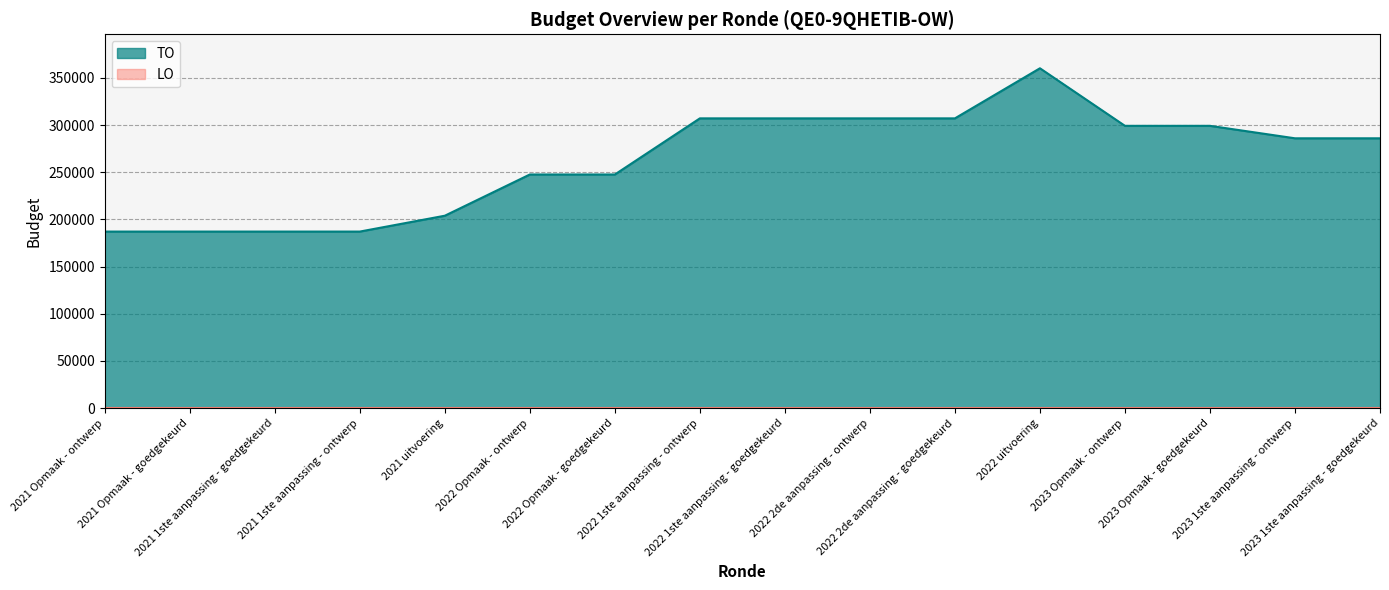

How many interior local peaks (higher than both neighbors) does the data have?

1